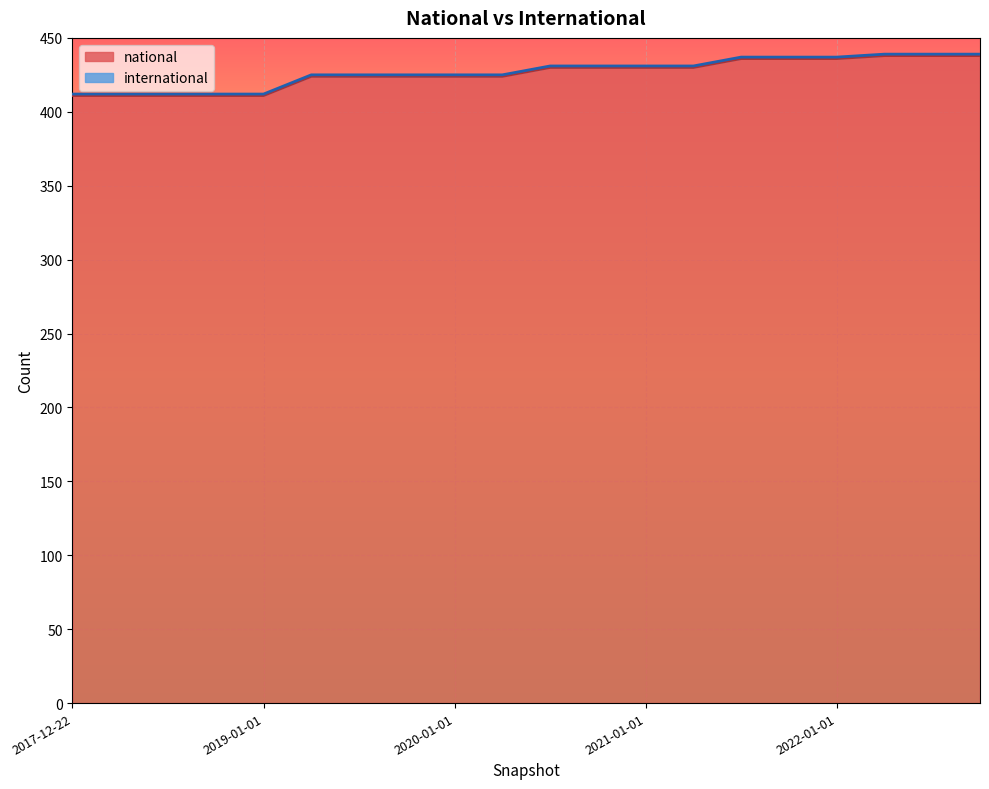

What is the sum of the values at 2018-07-11 and 2019-07-01?

835